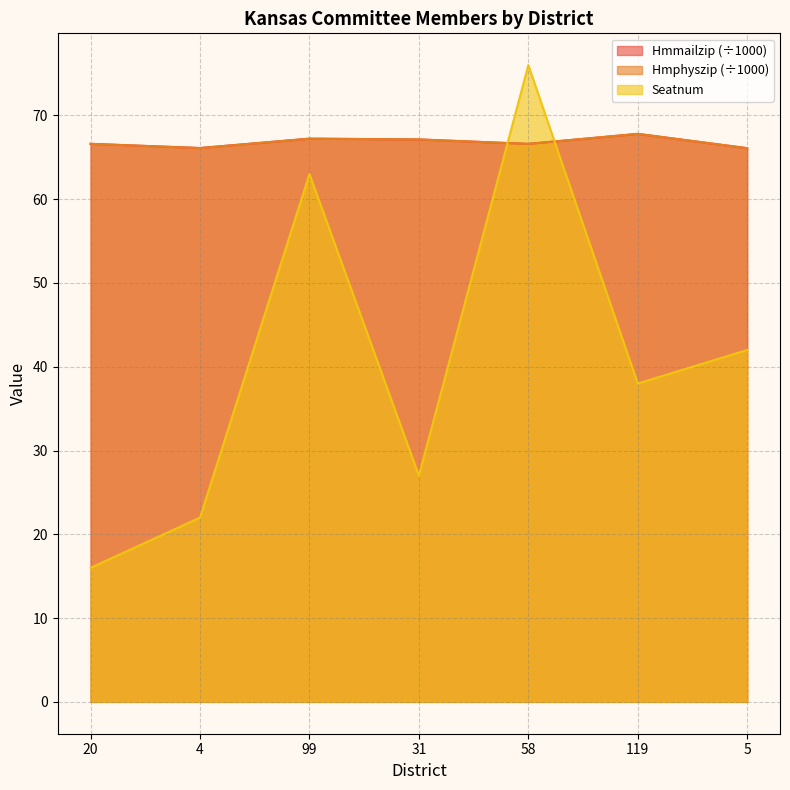

How many lines are shown in the chart?

3